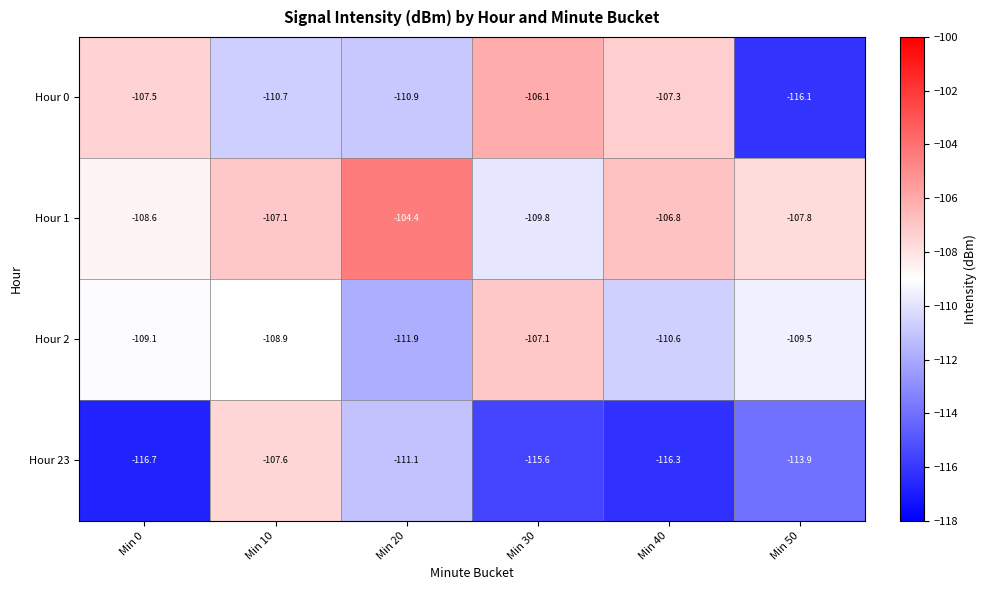

Rank the series by their maximum value, from highest to lowest.

Hour 1, Hour 0, Hour 2, Hour 23